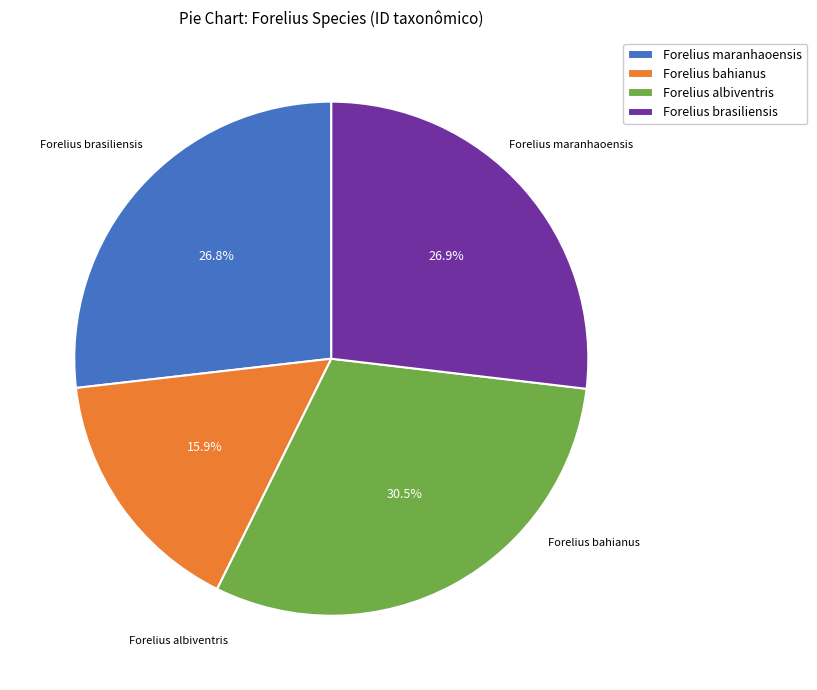

Which slice is the smallest?

Forelius bahianus